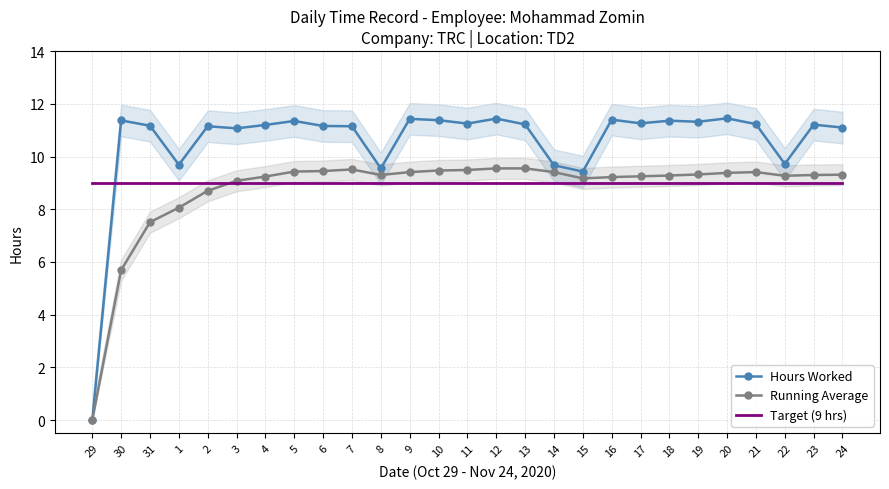

Which series has the largest range (max minus min)?

Hours Worked